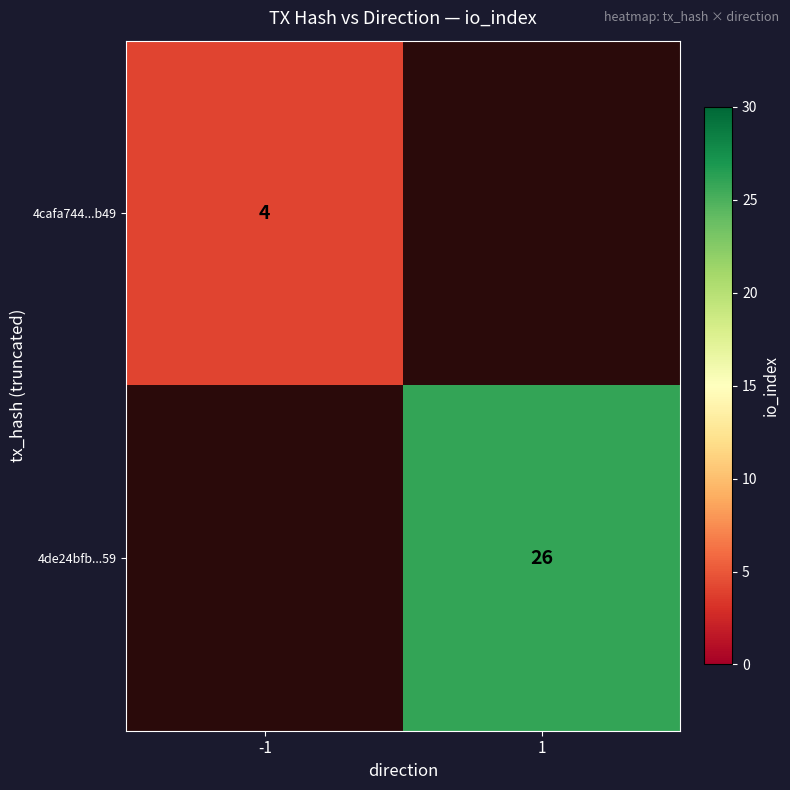

True or false: 4cafa744...b49 has a value of 3 at -1.

False